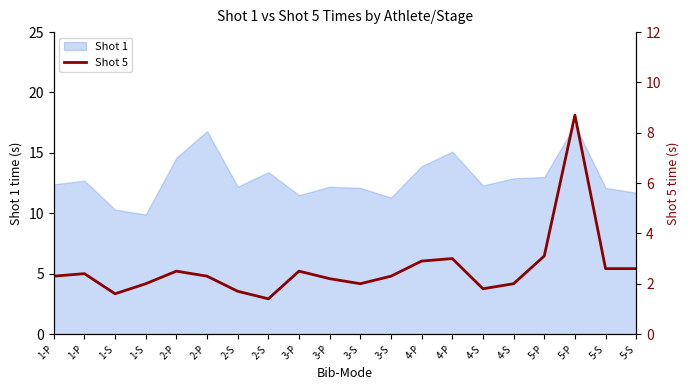

The chart shows a value of 8.7 at 5-P. True or false?

True